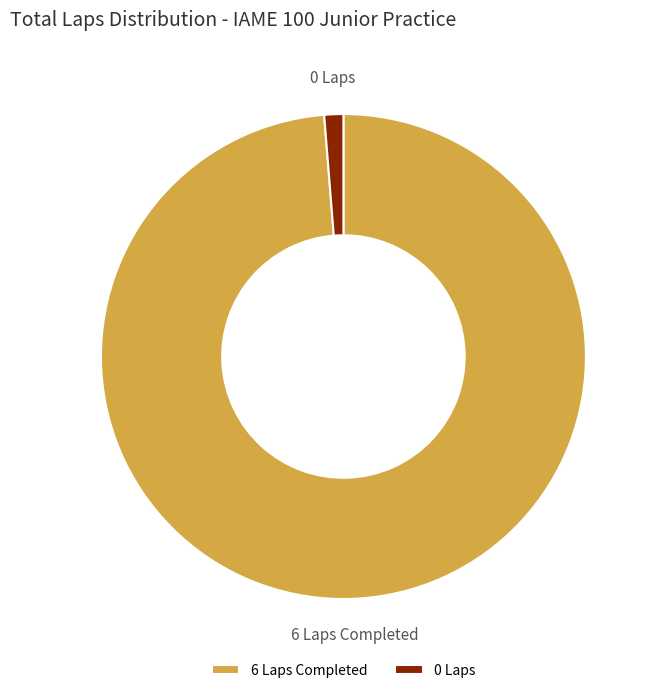

Is the sum of 0 Laps and 6 Laps Completed greater than half?

Yes